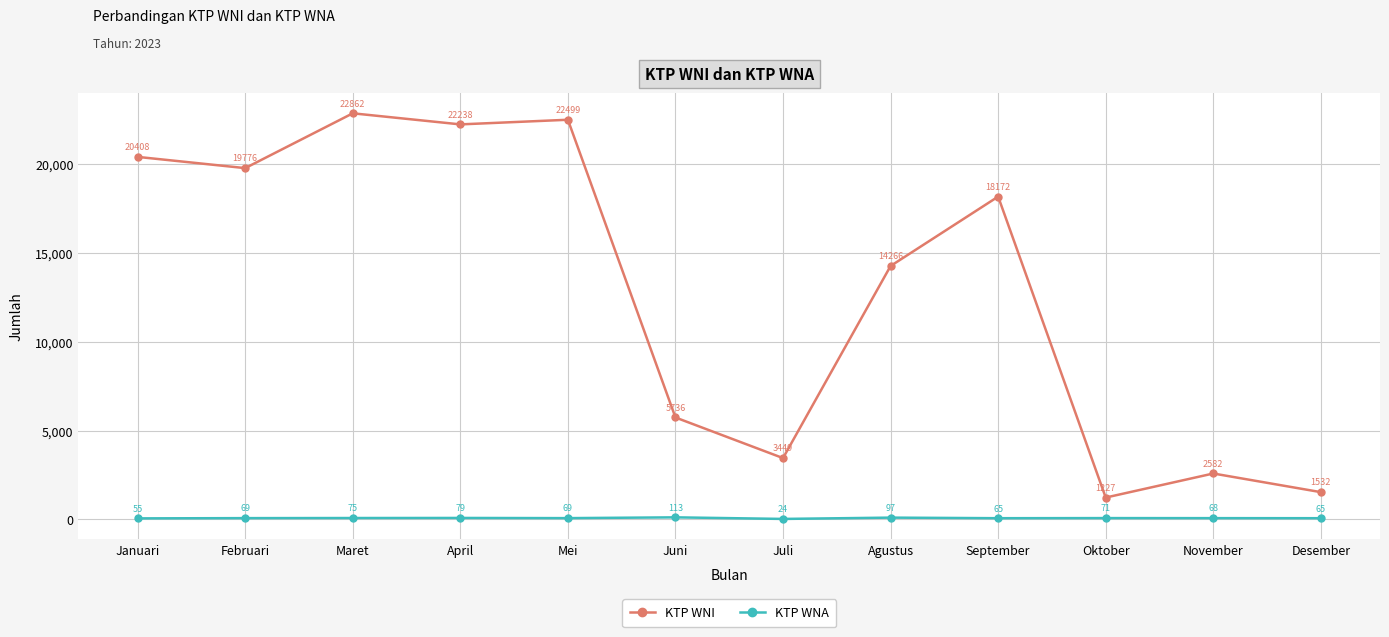

True or false: KTP WNA and KTP WNI intersect in this chart.

False